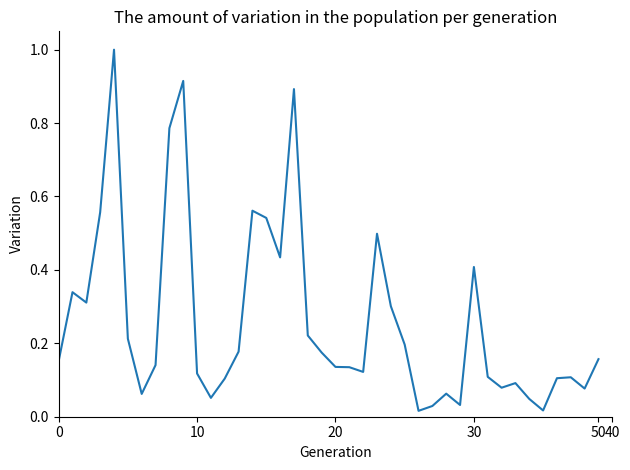

What is the greatest value displayed?

1.0